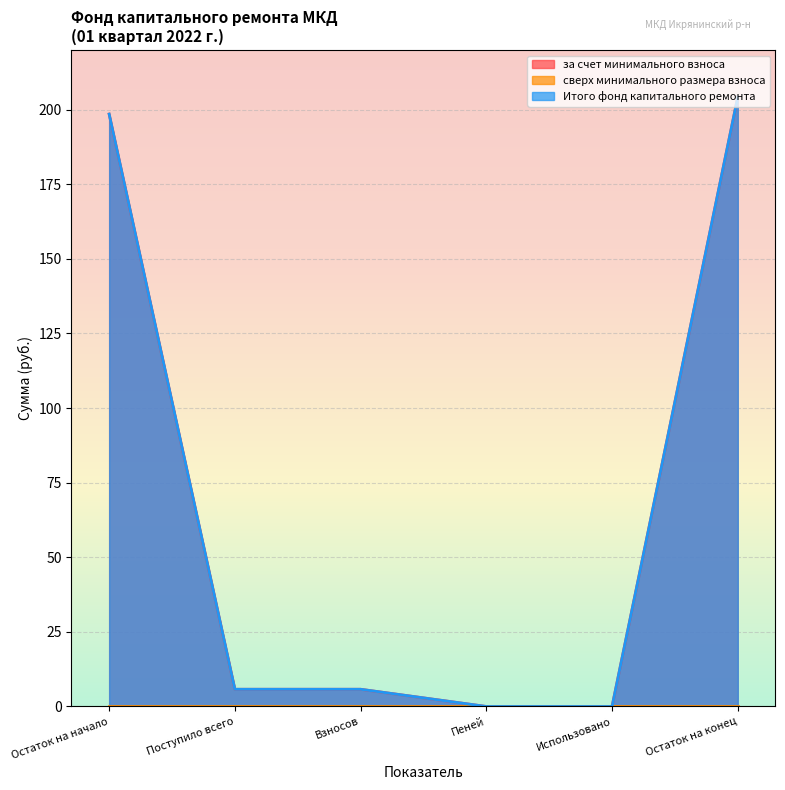

Rank the categories by Итого фонд капитального ремонта value from highest to lowest.

Остаток на конец, Остаток на начало, Поступило всего, Взносов, Пеней, Использовано